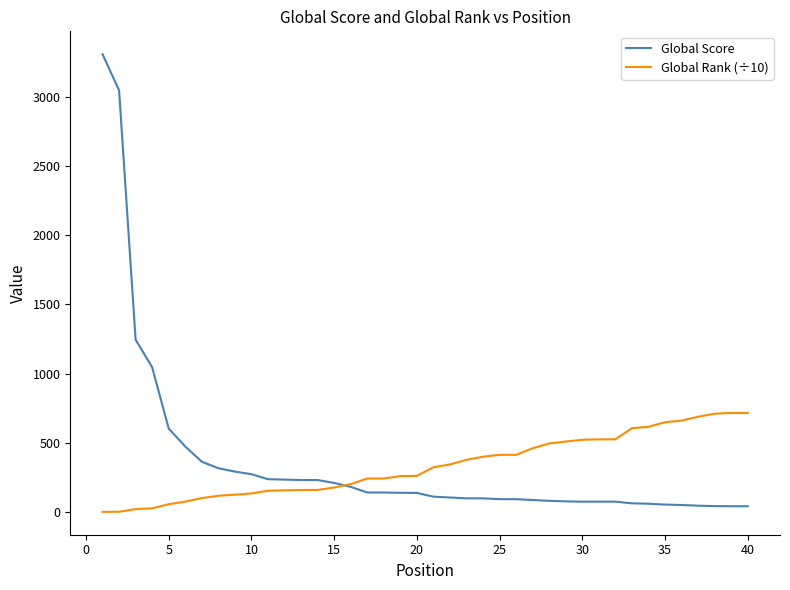

What is the minimum value for Global Score?

45.0